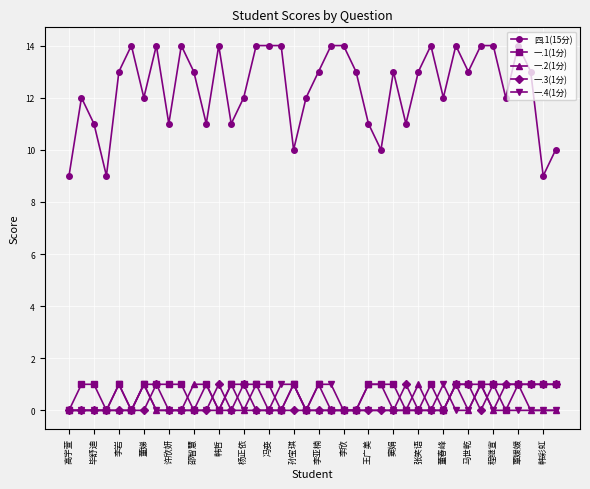

Does the chart display data point markers on the line(s)?

Yes